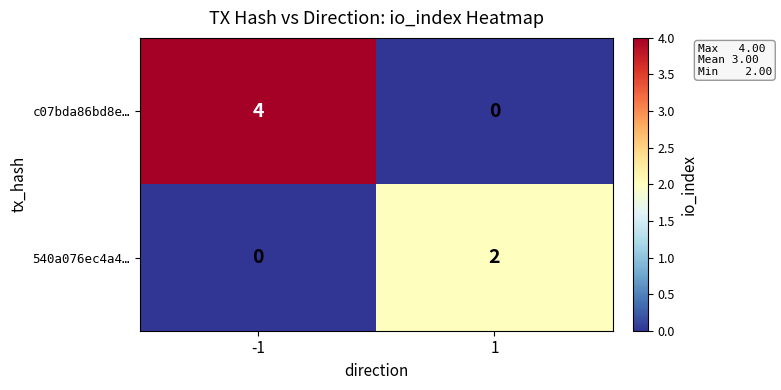

Reading left to right, extract all data points from this chart.

c07bda86bd8e…: 4	0
540a076ec4a4…: 0	2